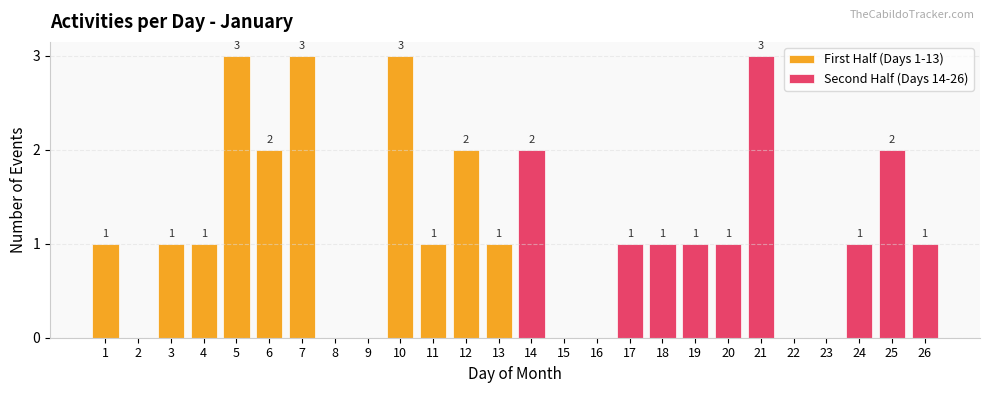

Count the Second Half (Days 14-26) values in the range 0 to 1.

10